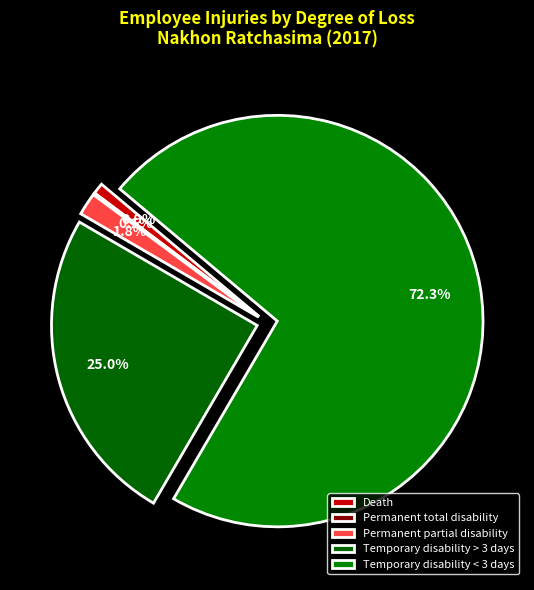

How many slices are in this pie chart?

5